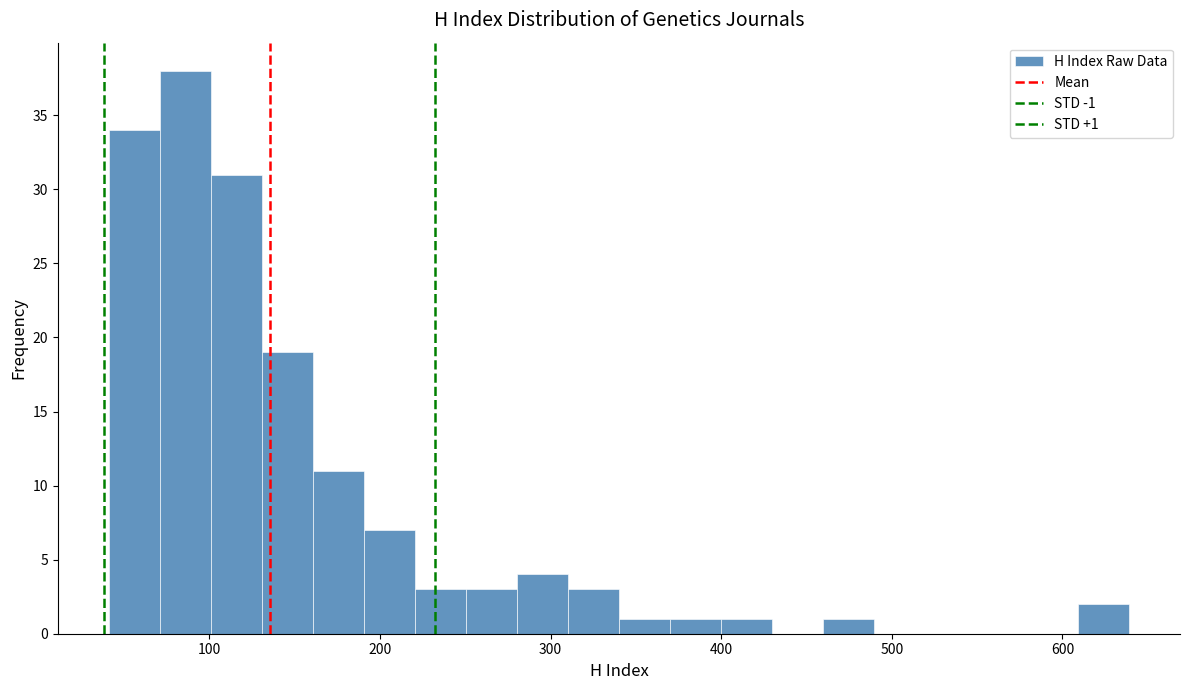

Read against the x-axis, roughly where is the centre of the tallest bar?

90